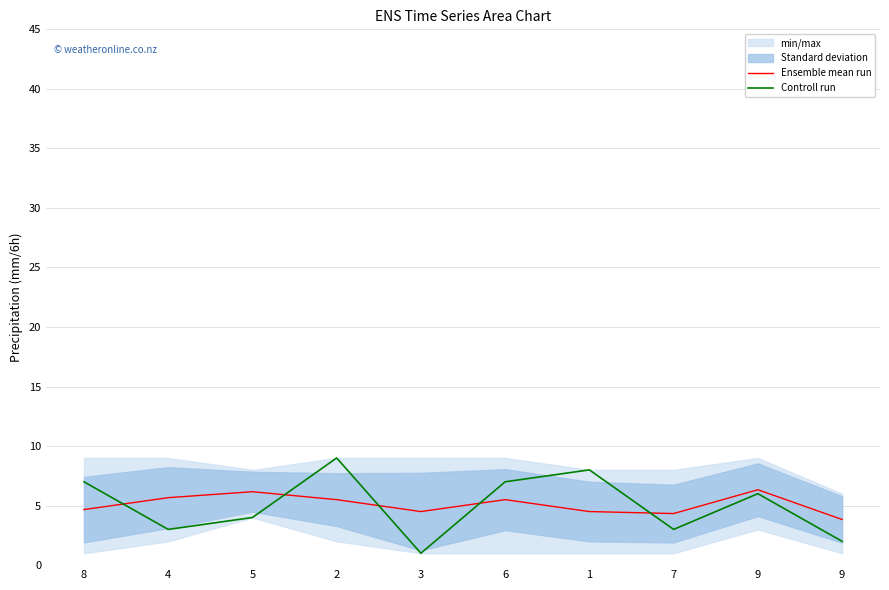

At which category does Ensemble mean run reach its first local peak?

5